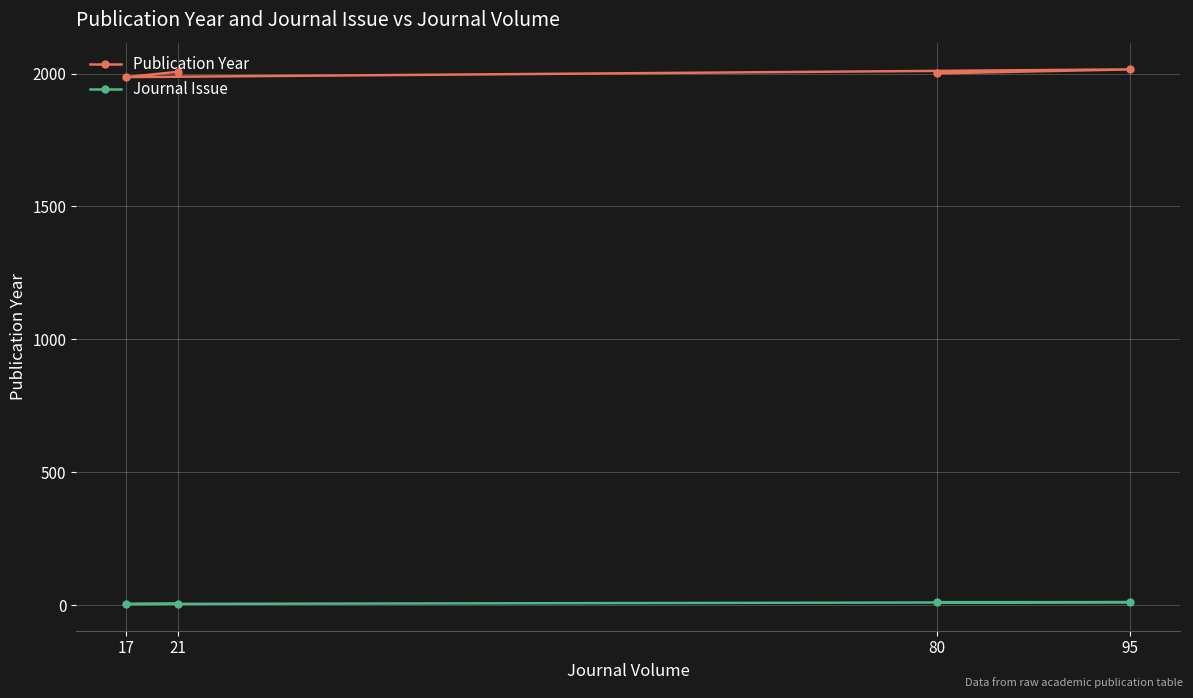

Rank the series by their maximum value, from lowest to highest.

Journal Issue, Publication Year